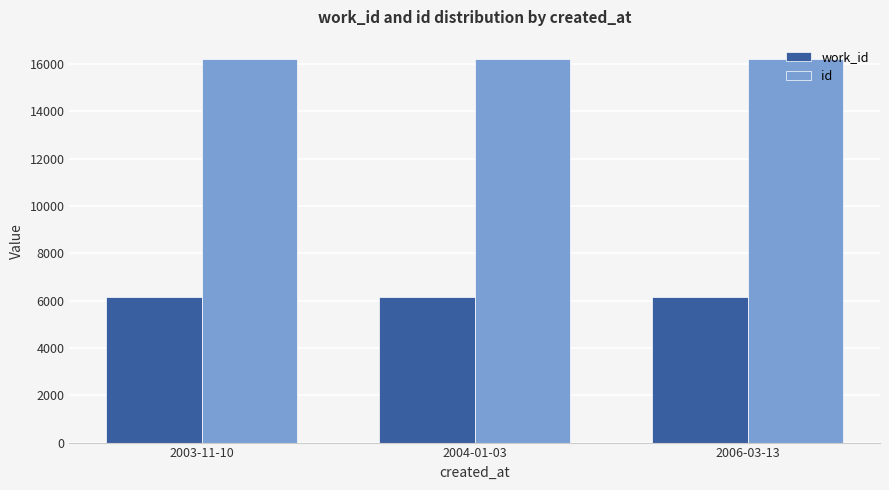

How many data points does each series have?

3